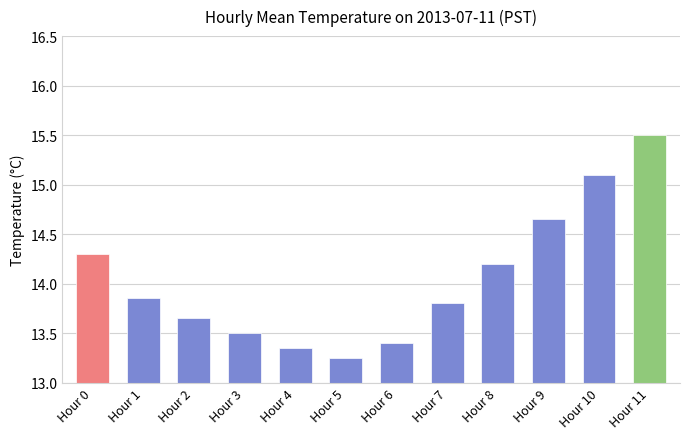

What is the sum of all values?

168.5